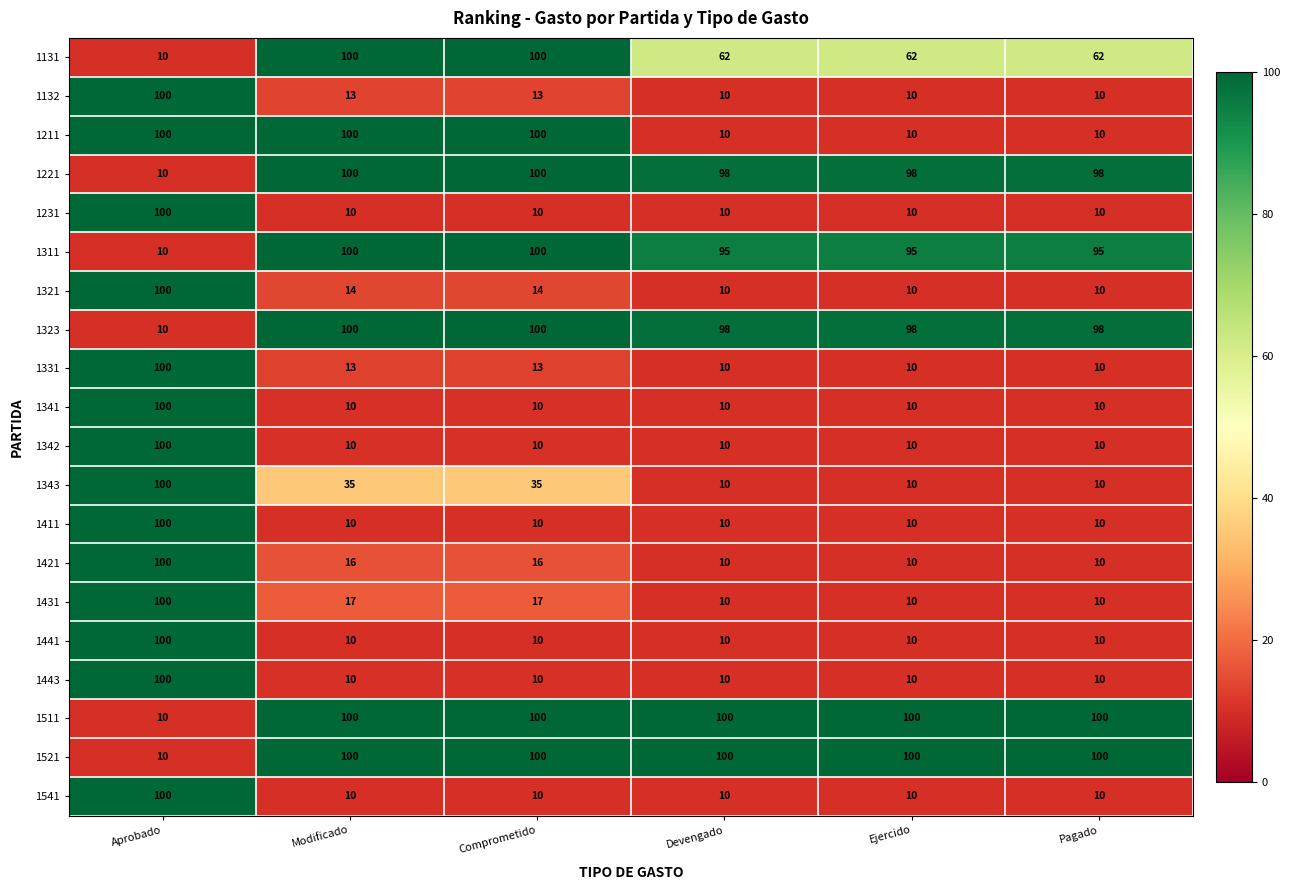

What is the difference between the highest and lowest values at Ejercido?

90